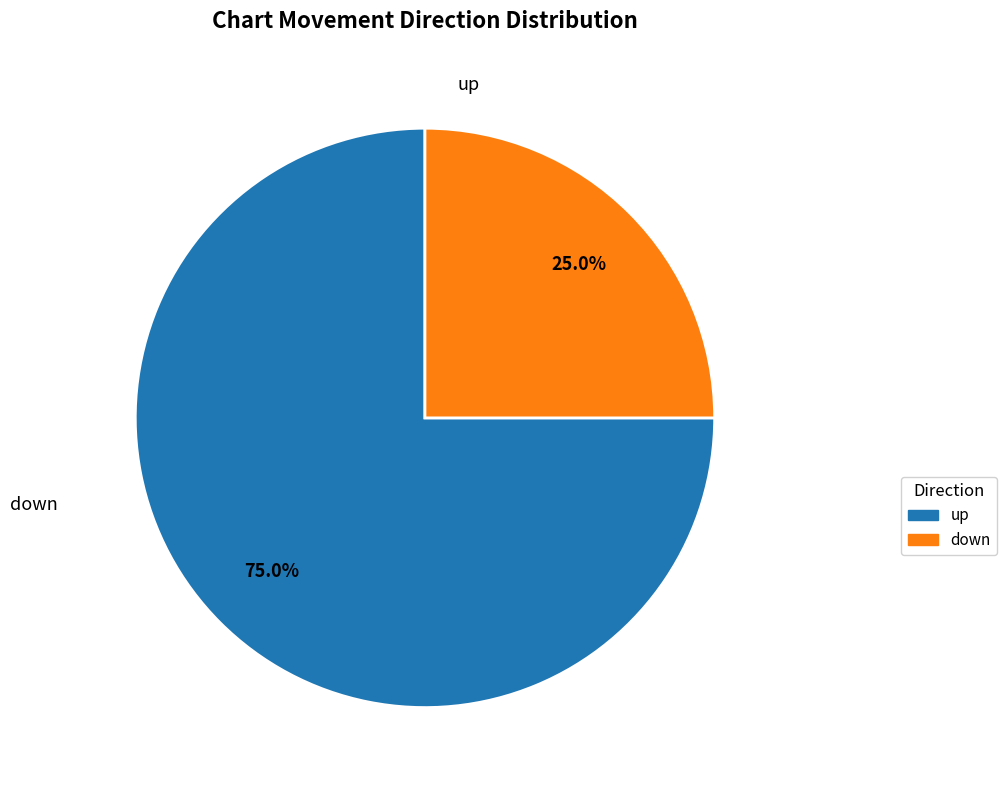

How many slices are in this pie chart?

2